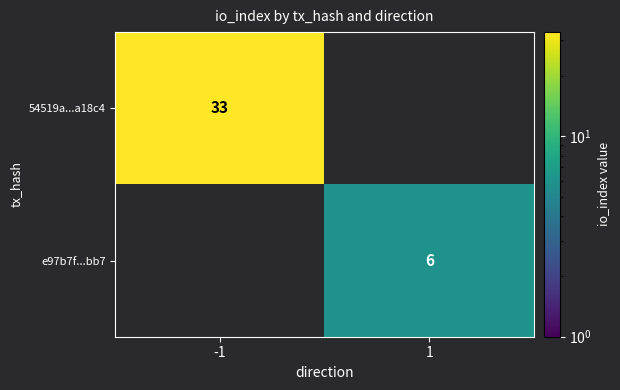

True or false: 54519a...a18c4 has a value of 33 at -1.

True